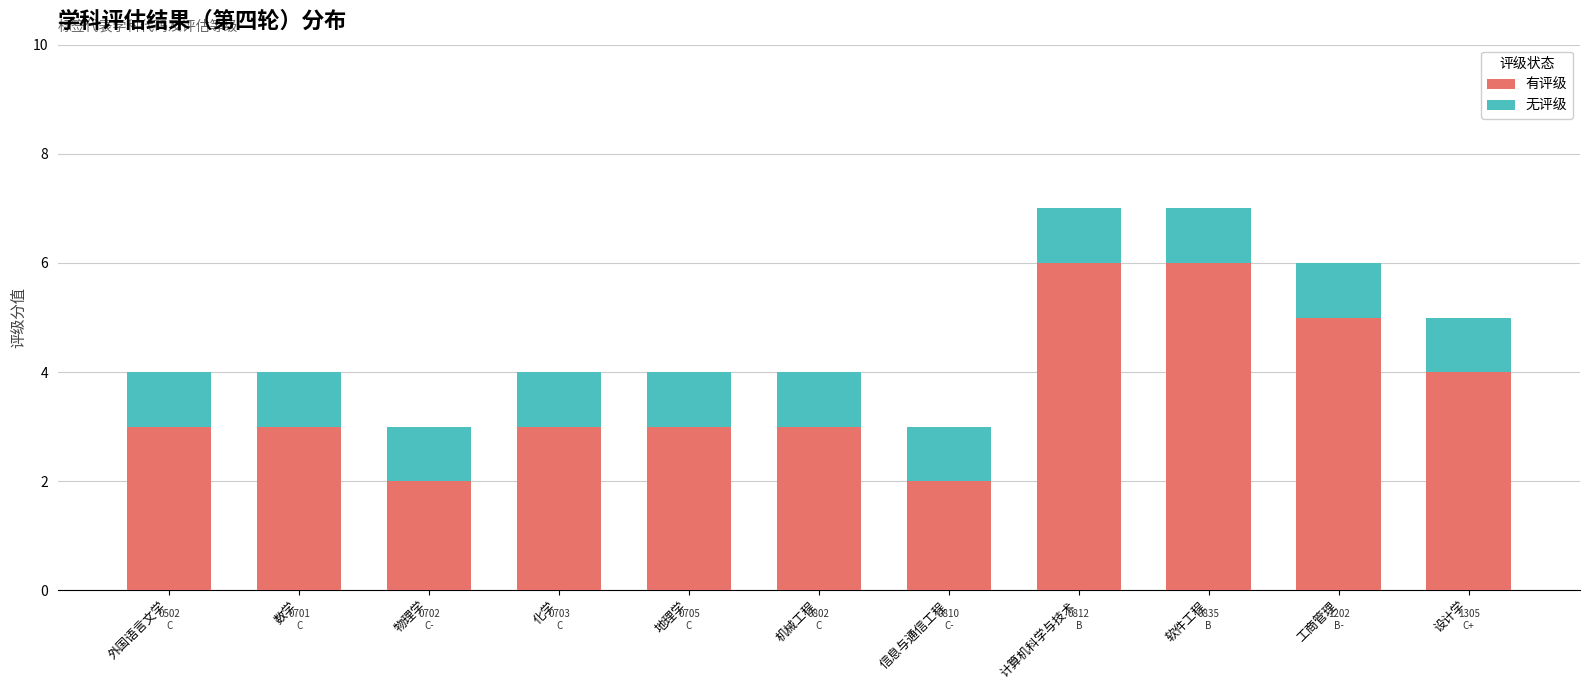

What value does the 有评级 series have at 软件工程?

6